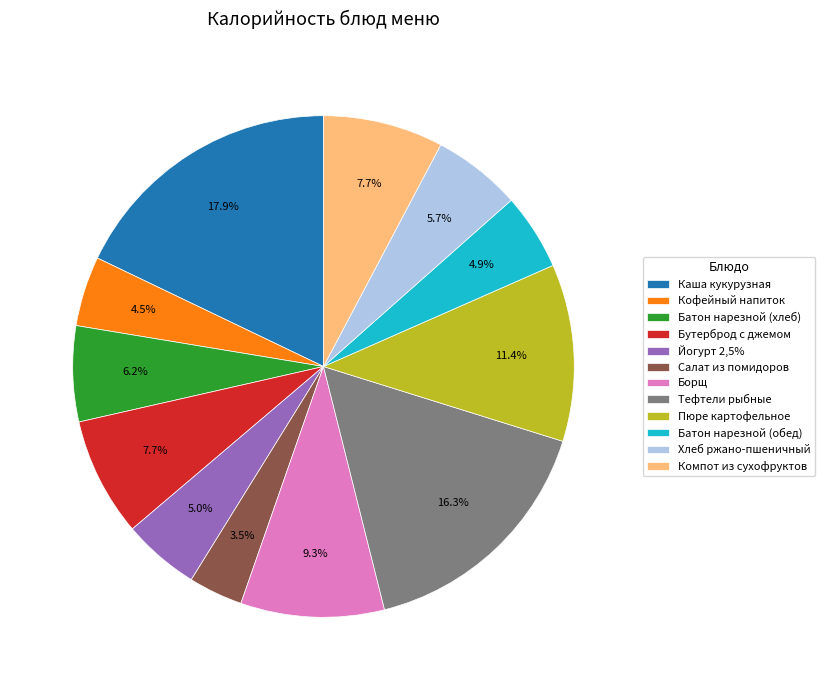

What is the total percentage of Кофейный напиток and Хлеб ржано-пшеничный?

10.2%